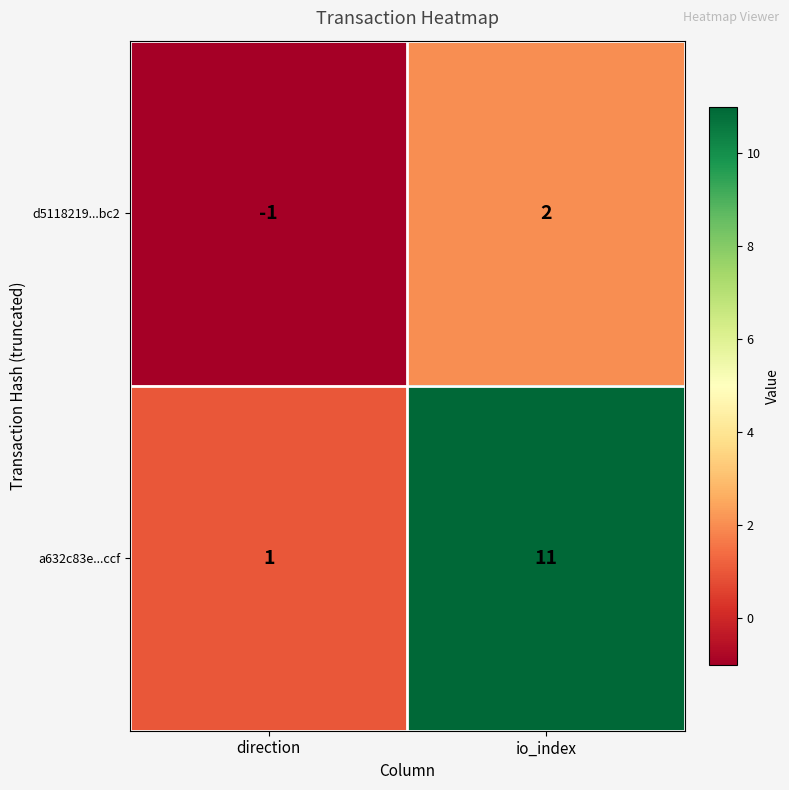

What is the spread (max minus min) of values at io_index?

9